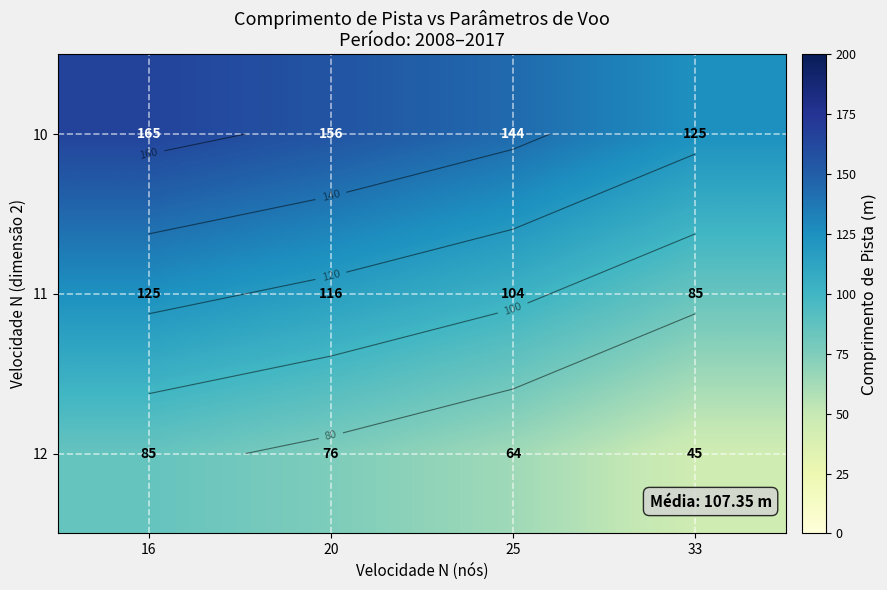

At 20, list the series in order from smallest to largest.

12, 11, 10